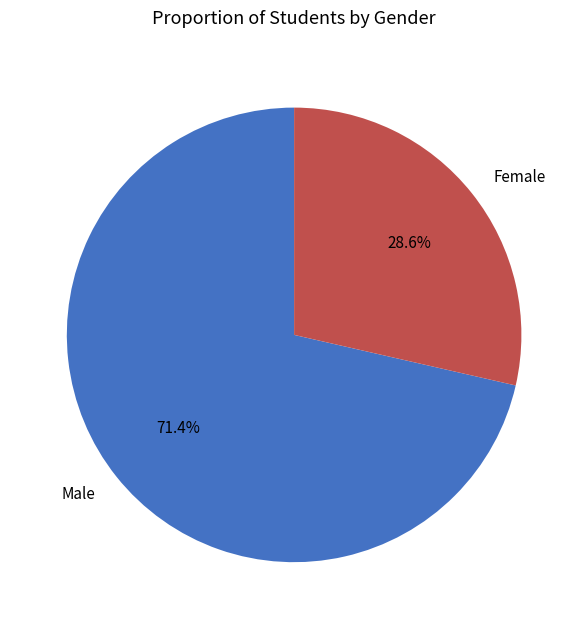

What is the ratio of the value at Male to the value at Female?

2.5